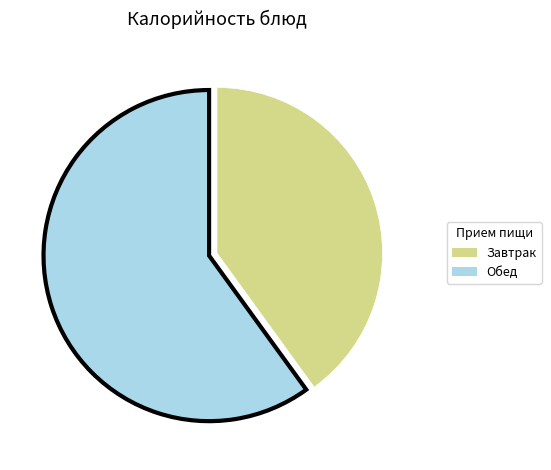

True or false: Завтрак accounts for 32% of the total.

False